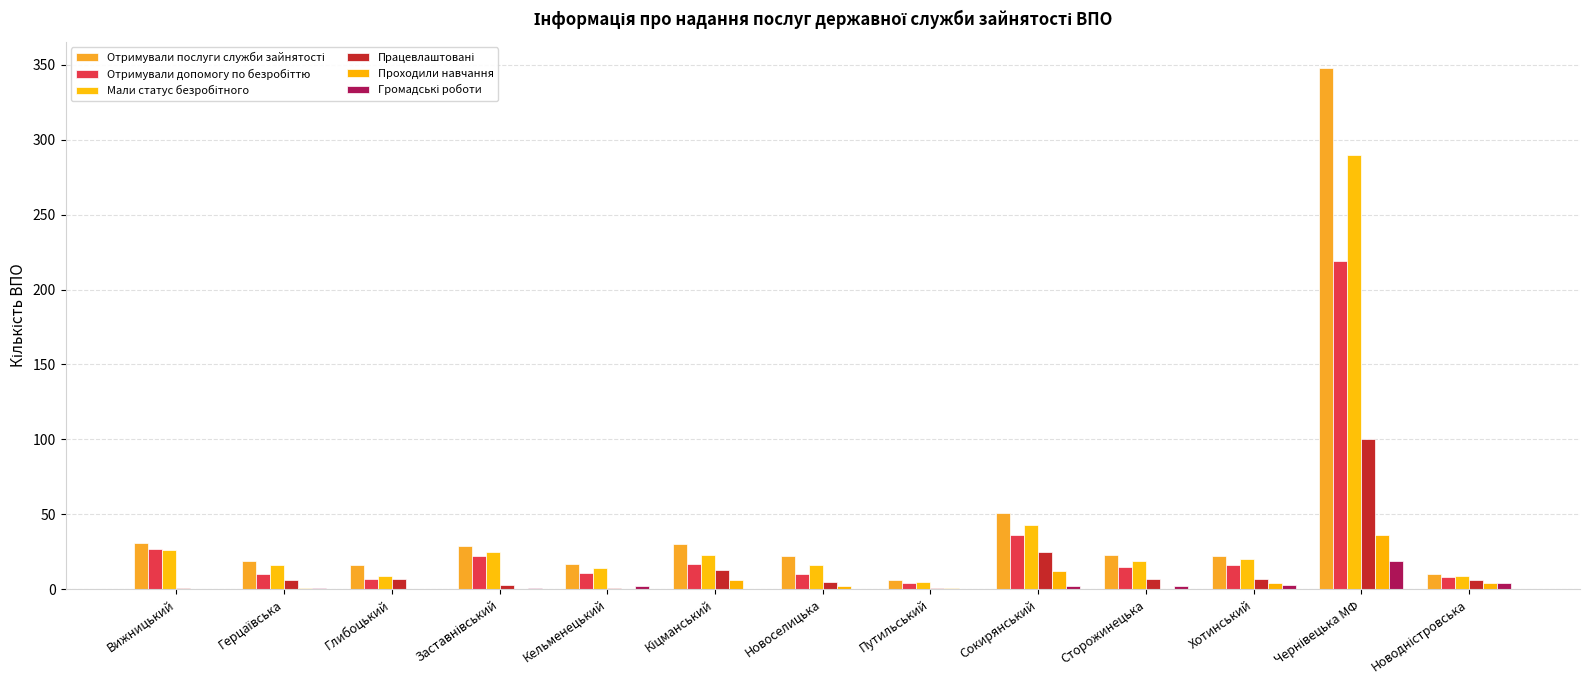

At which label is Проходили навчання closest to 18?

Сокирянський